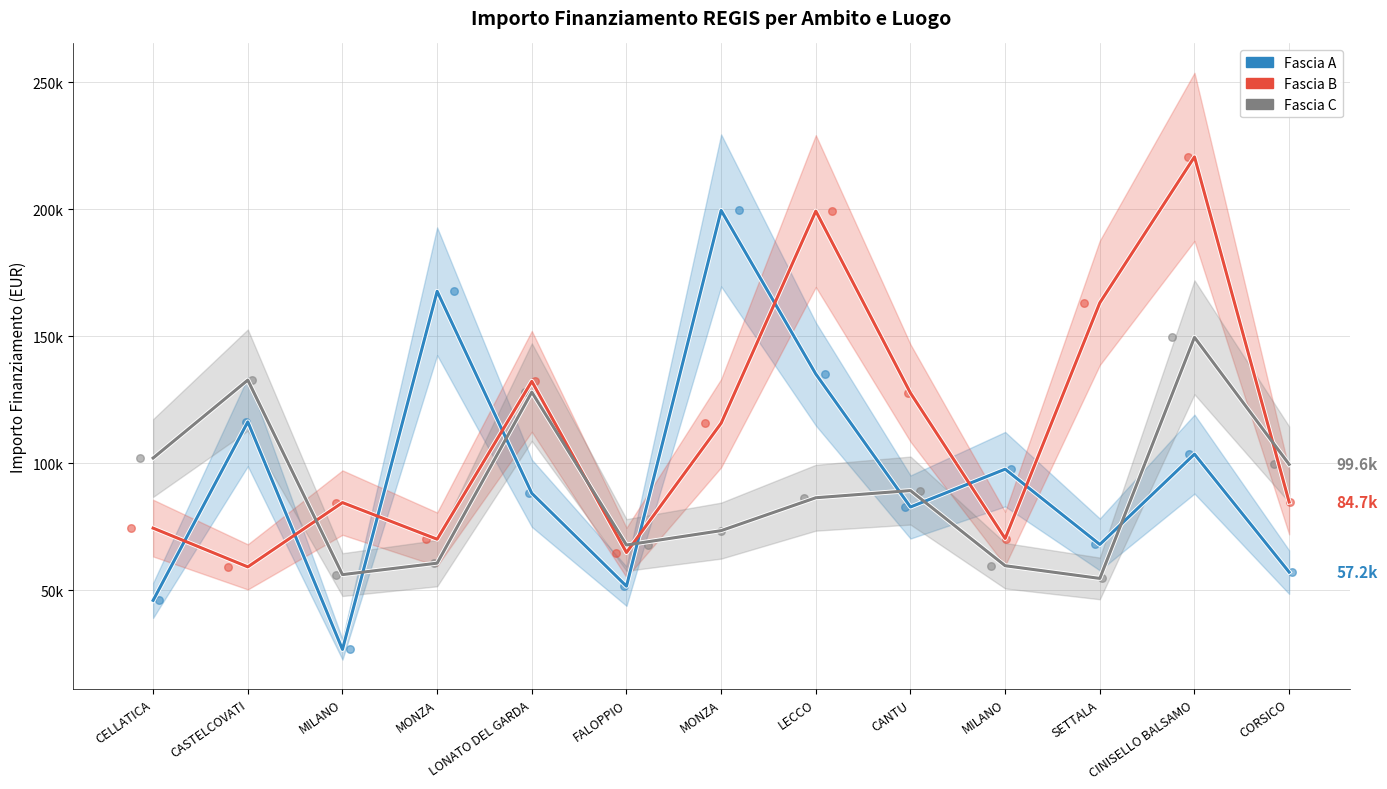

Which series has the largest Y range (max minus min)?

Fascia A